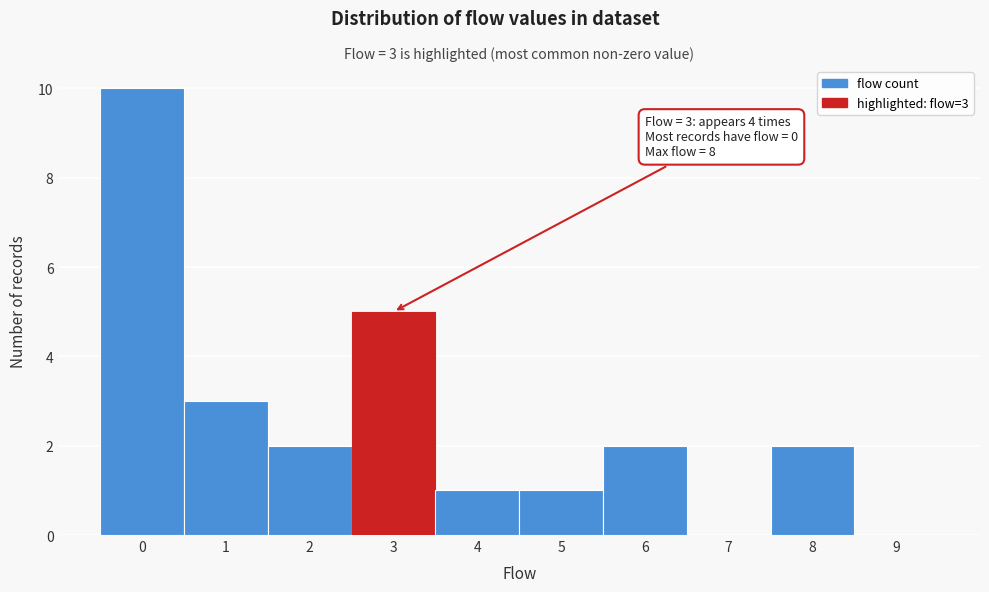

Over which range of the x-axis is the bar tallest?

-0.5 to 0.5